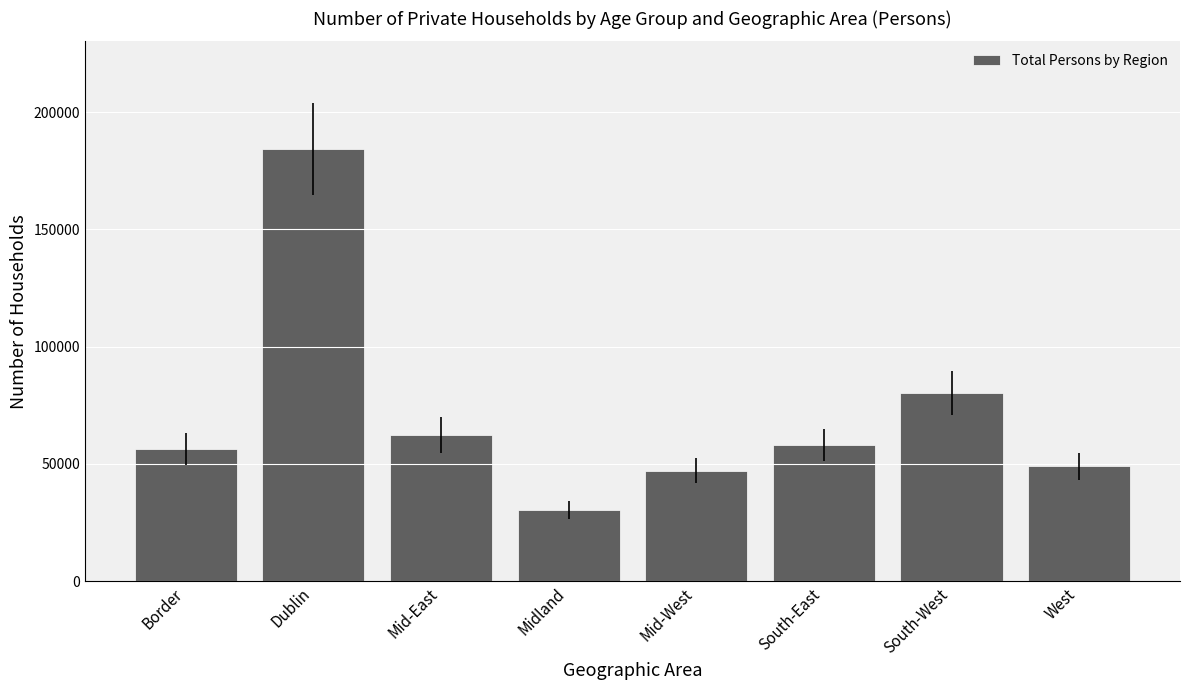

Between Mid-East and Border, which is larger?

Mid-East